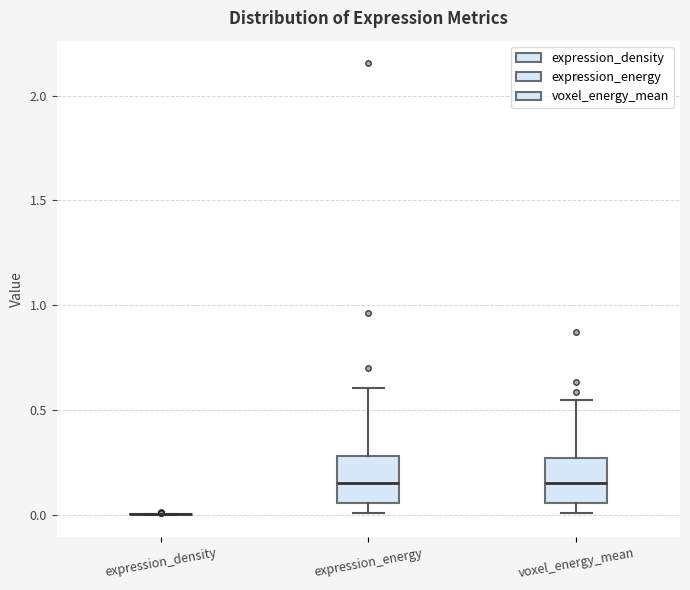

Reading left to right, transcribe this box plot: for each box, give where its median line is, the range the box spans, and where its two whiskers end, as read against the y-axis. The values are not printed on the chart, so give them approximately, as read against the axis.

expression_density: box collapsed to a line at 0.00, whiskers 0.00 to 0.00
expression_energy: median 0.15, box 0.05 to 0.30, whiskers 0.00 to 0.60
voxel_energy_mean: median 0.15, box 0.05 to 0.25, whiskers 0.00 to 0.55